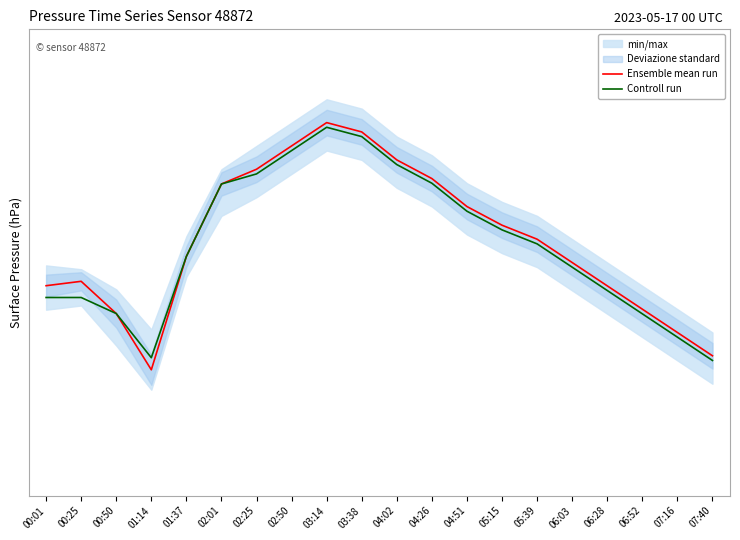

In Controll run, how many points are higher than both neighbors (excluding endpoints)?

1